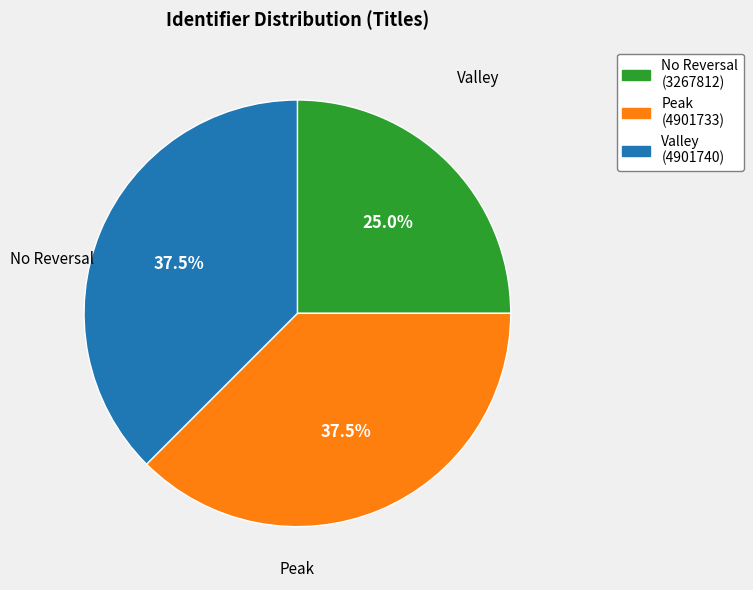

Is there any slice that represents more than half of the pie?

No